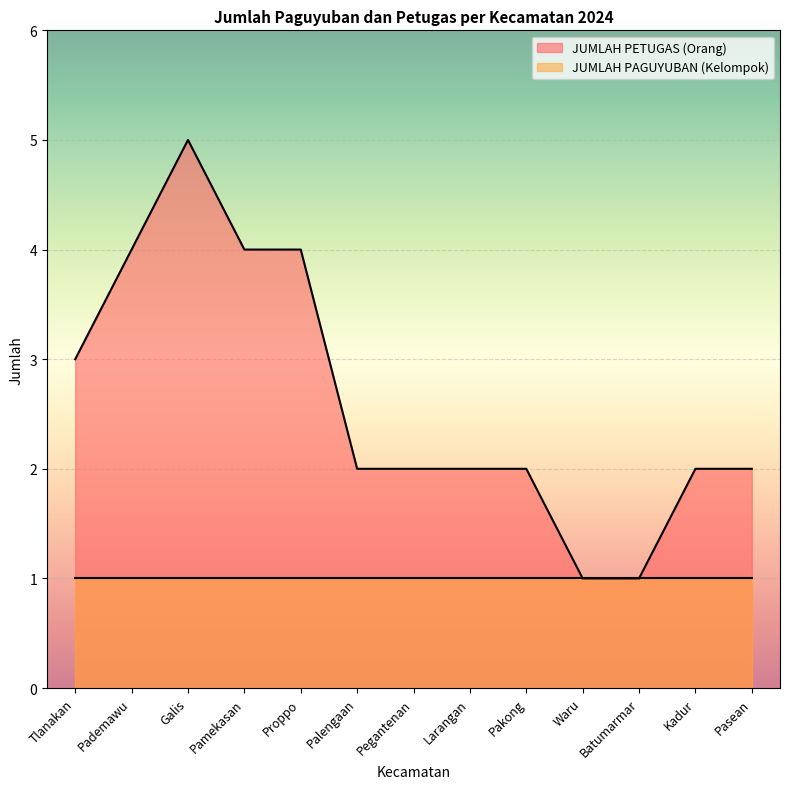

Which category has the highest value across all series?

Galis